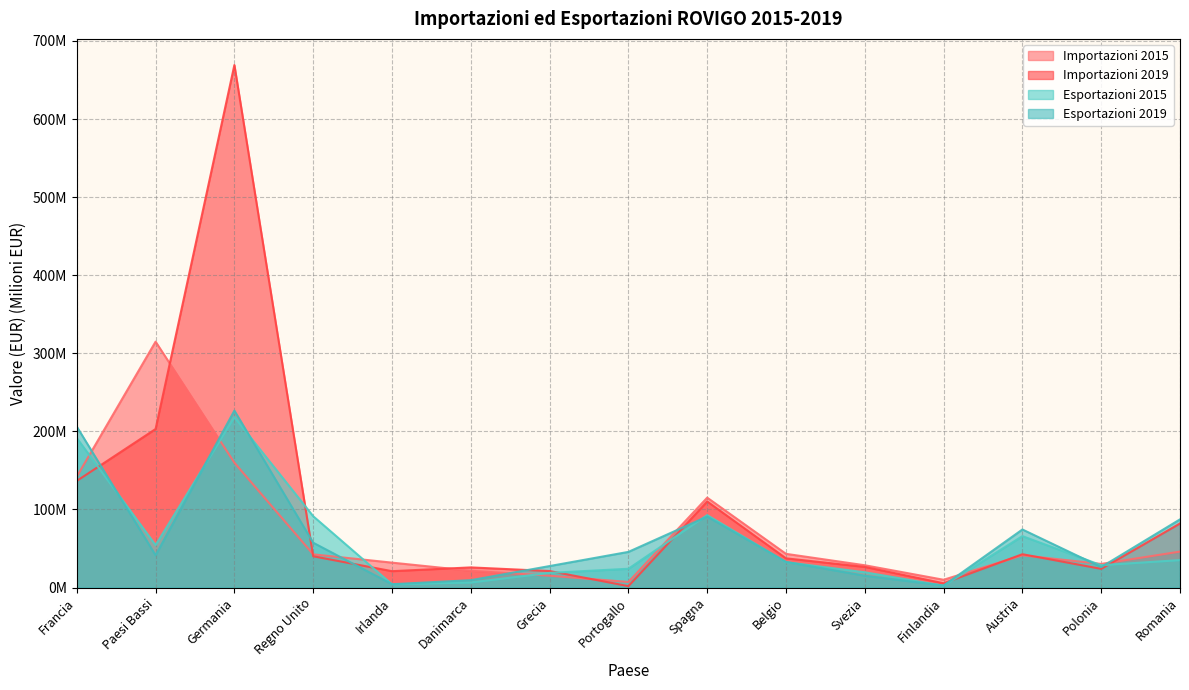

How many values in the Importazioni 2019 series exceed 37?

8